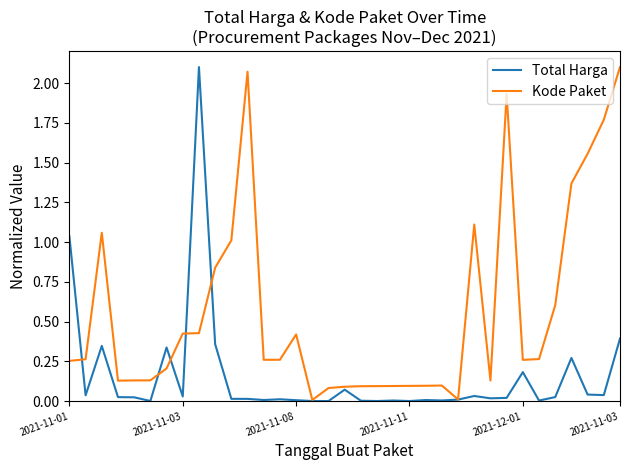

Rank the series by their average value, from lowest to highest.

Total Harga, Kode Paket